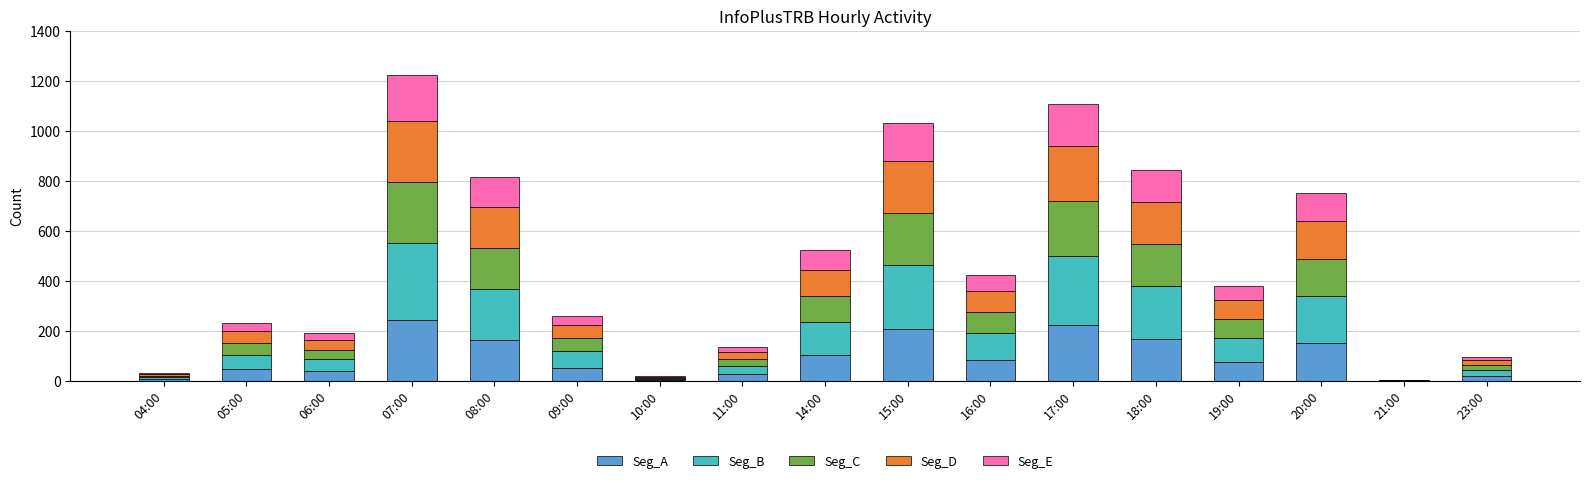

The value of Seg_A at 10:00 is 3.6. True or false?

True